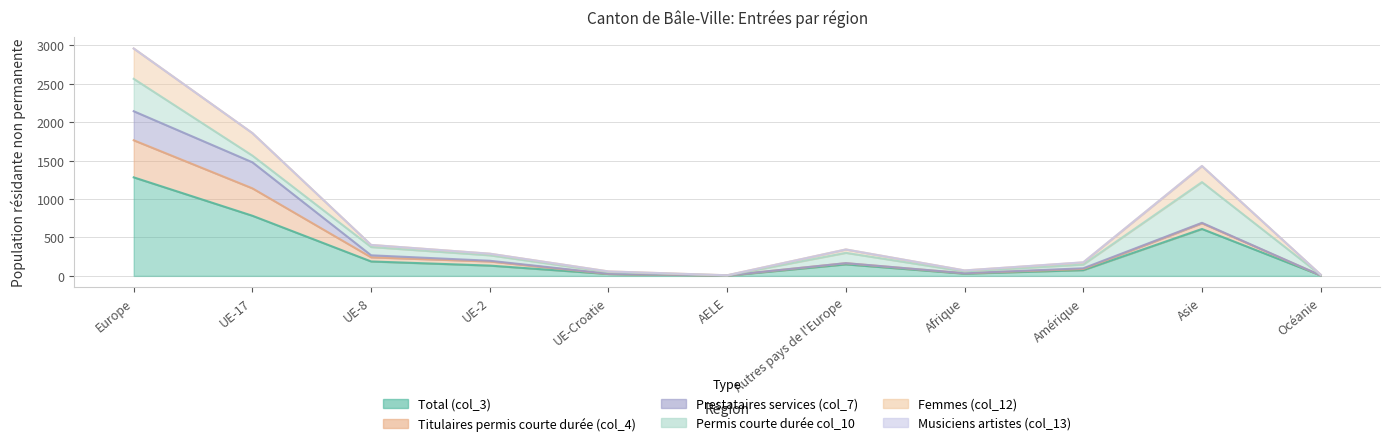

What is the sum of all Total (col_3) values?

3287